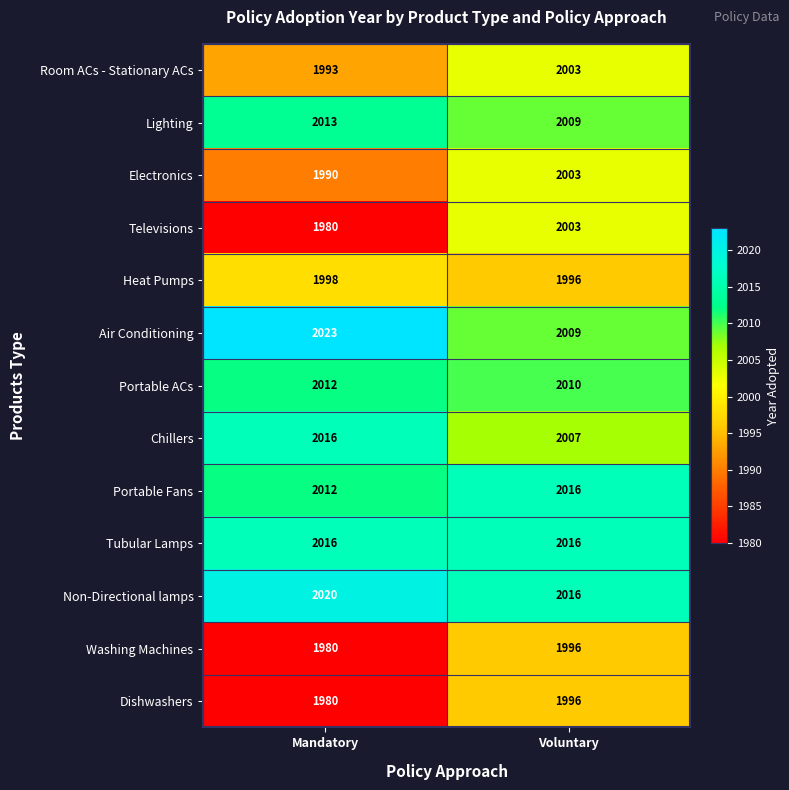

The Electronics series shows 2003 at Voluntary. True or false?

True